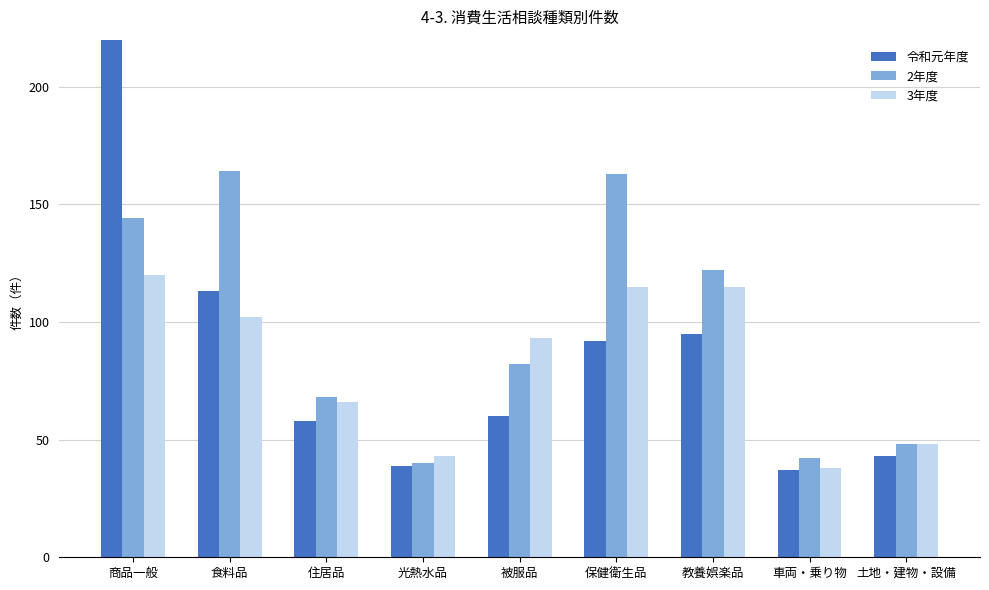

What is the total value across all series at 保健衛生品?

370